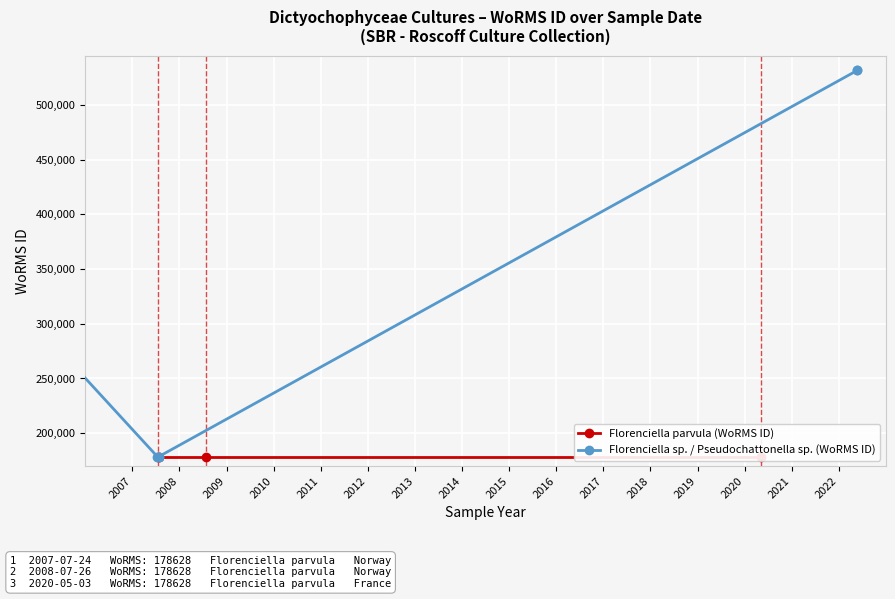

What is the difference between the maximum and minimum values?

352818